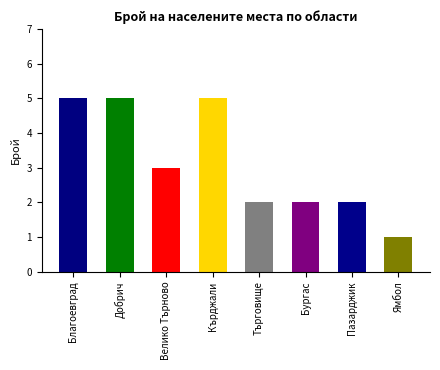

What is the greatest value displayed?

5